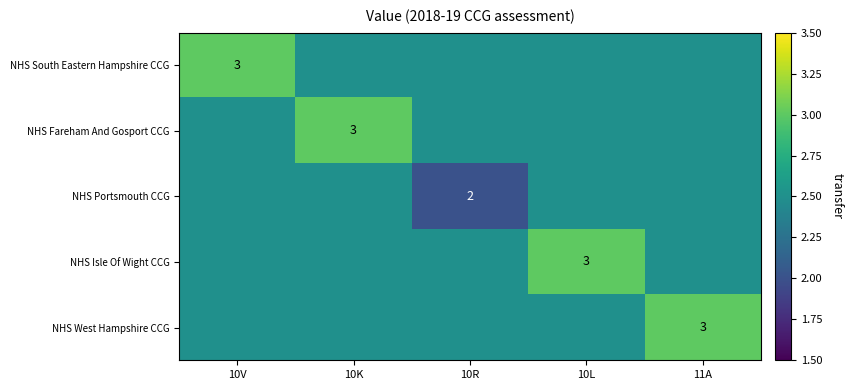

Which category has the highest value across all series?

10V